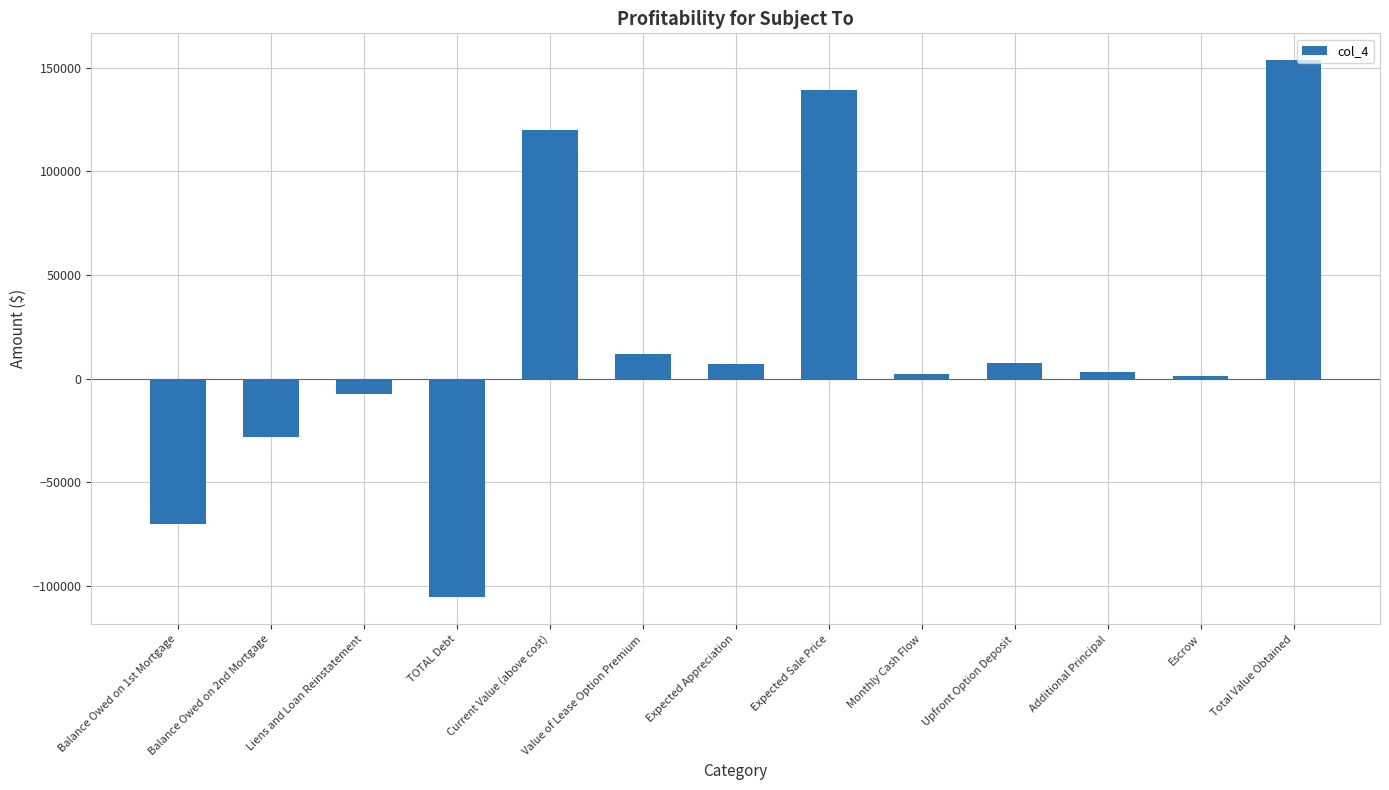

Which label corresponds to the largest value in the chart?

Total Value Obtained